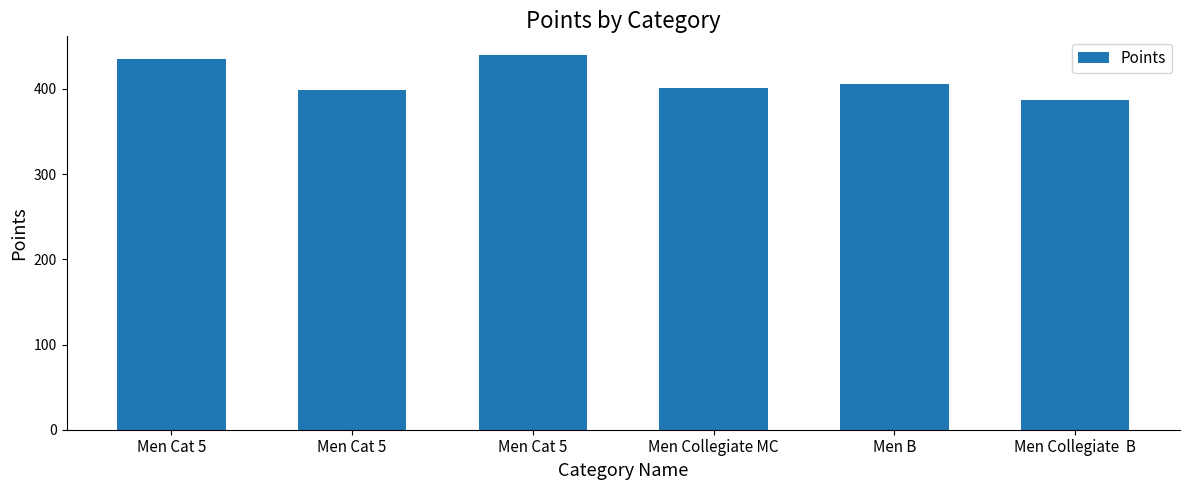

How many bars are there in total?

6